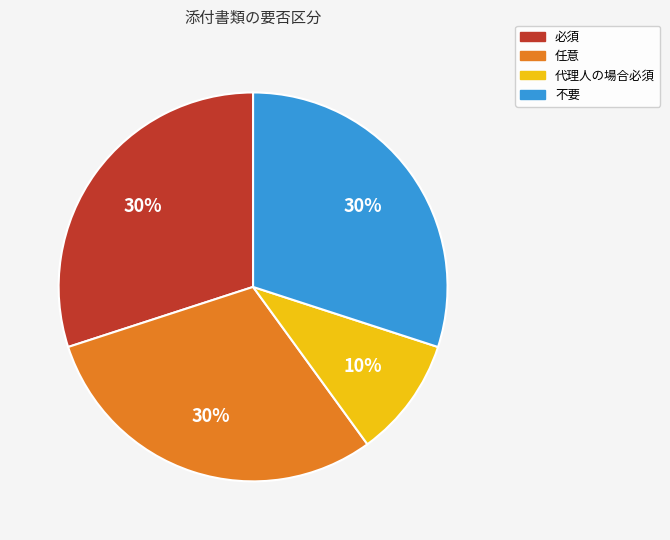

Do 代理人の場合必須 and 不要 together represent more than half of the pie?

No